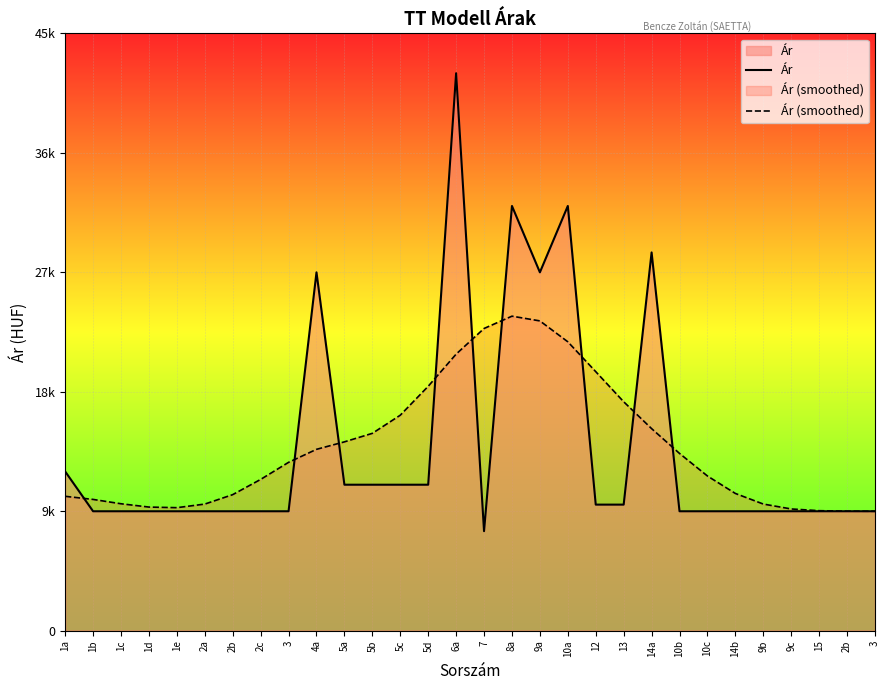

Between 2b and 2a, which is larger?

2b